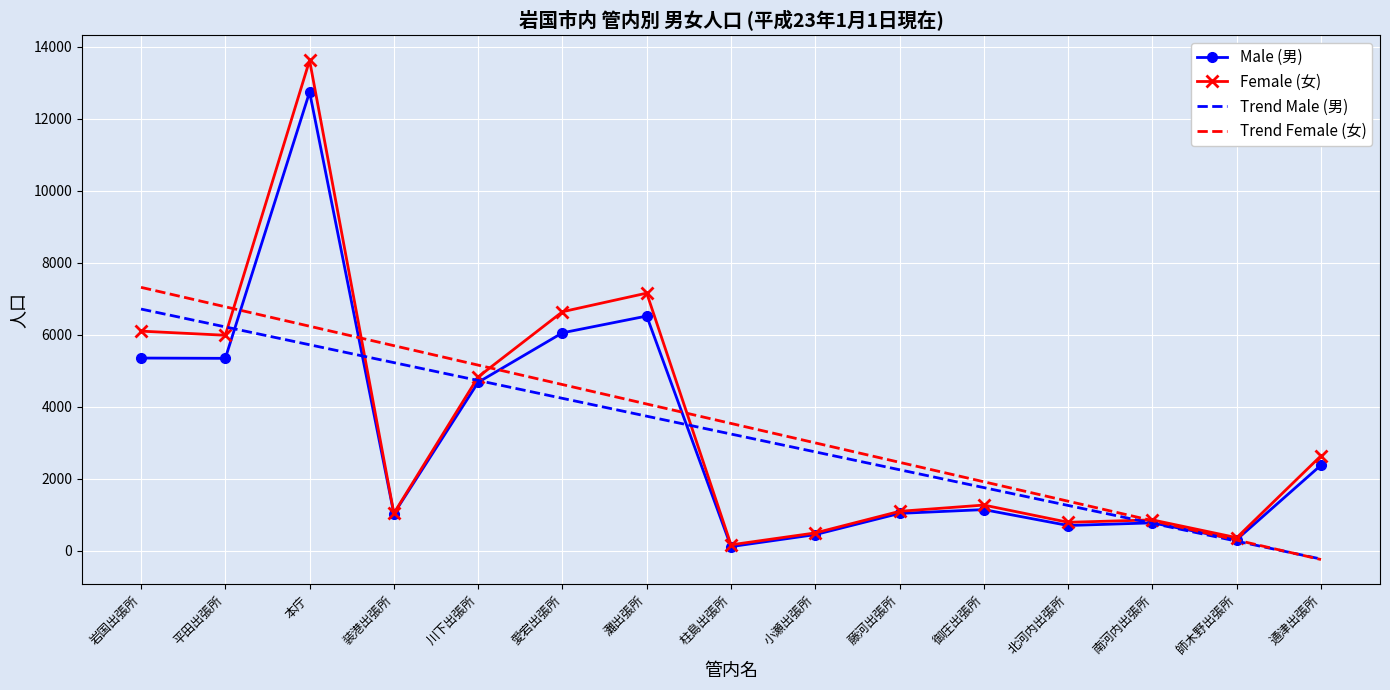

True or false: Trend Female (女) and Female (女) intersect in this chart.

True